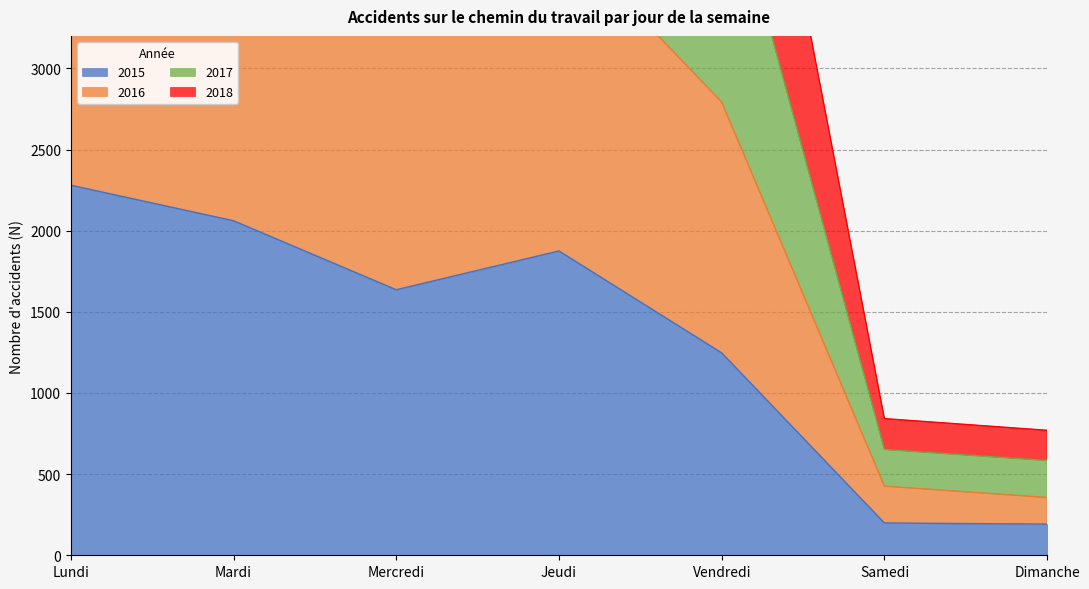

What is the average value of the 2015 series?

1356